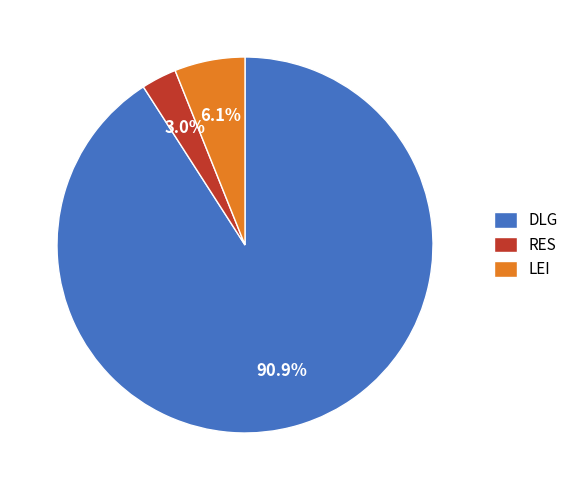

Is it true that DLG is 86% of the pie?

False